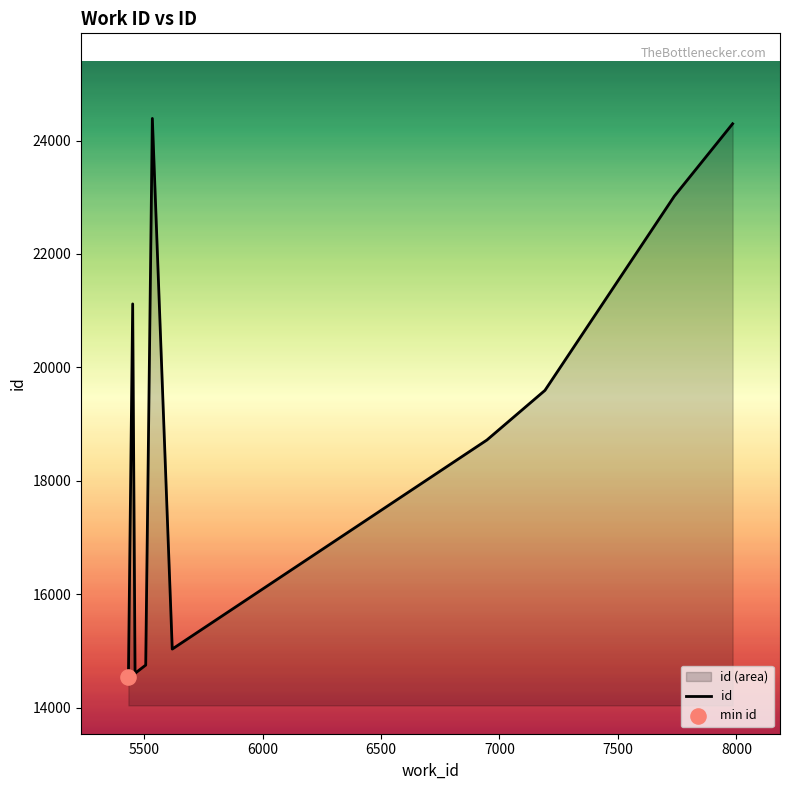

What is the minimum value shown in the chart?

14544